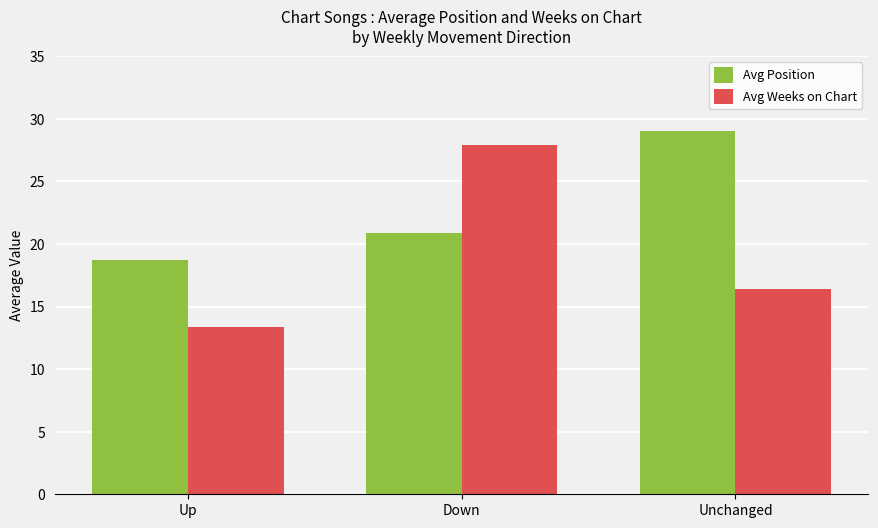

What value does the Avg Weeks on Chart series have at Up?

13.4